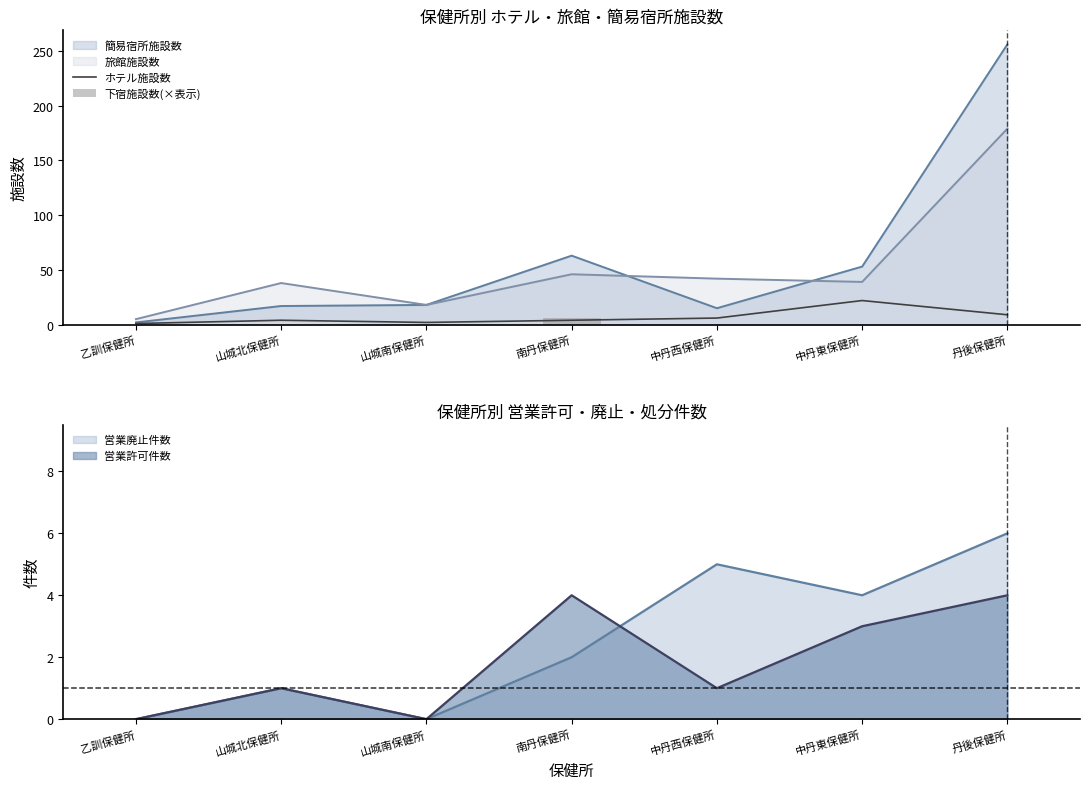

How many groups of bars are there?

7